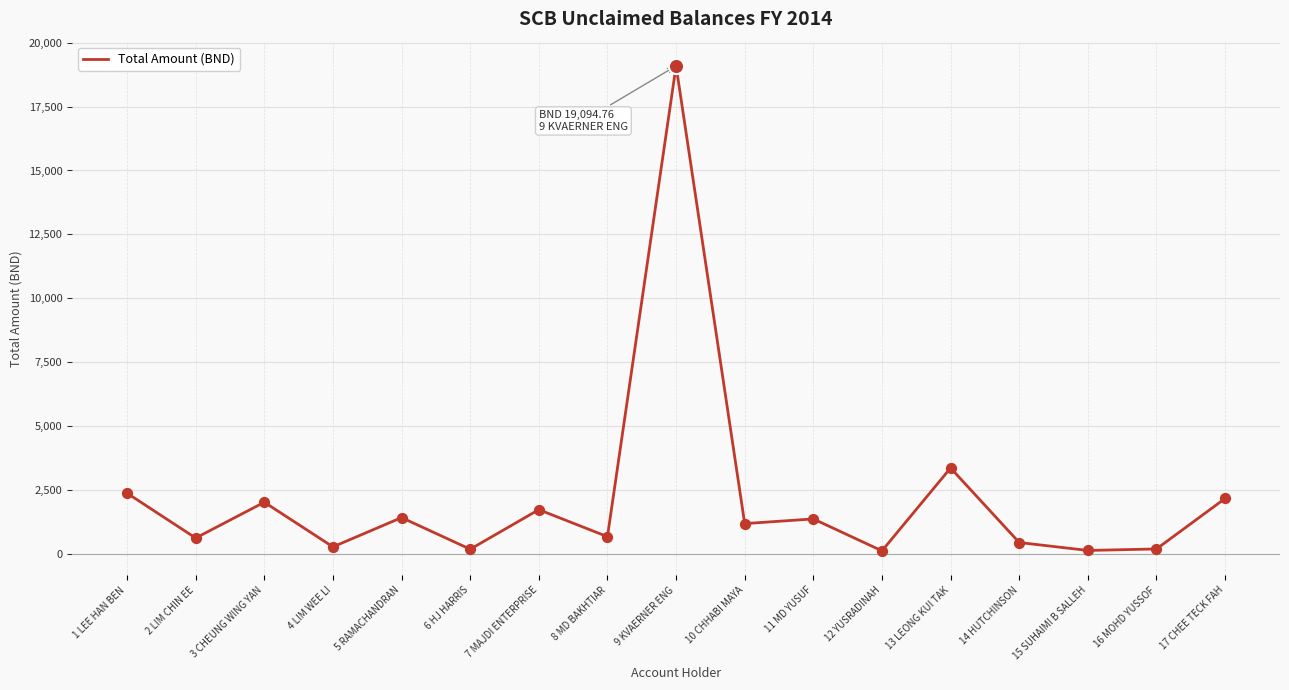

Which has a higher value, 13 LEONG KUI TAK or 7 MAJDI ENTERPRISE?

13 LEONG KUI TAK